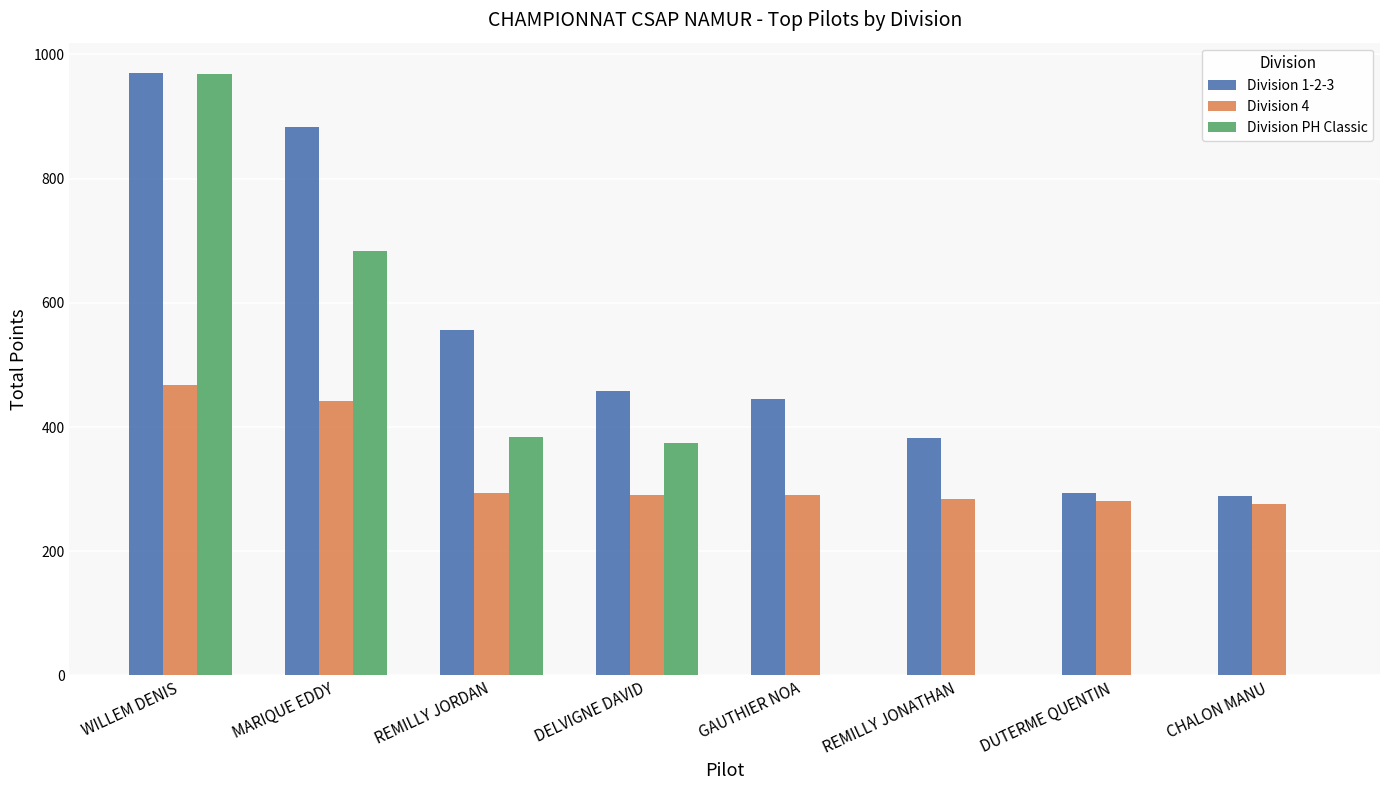

Which series has the largest range (max minus min)?

Division PH Classic